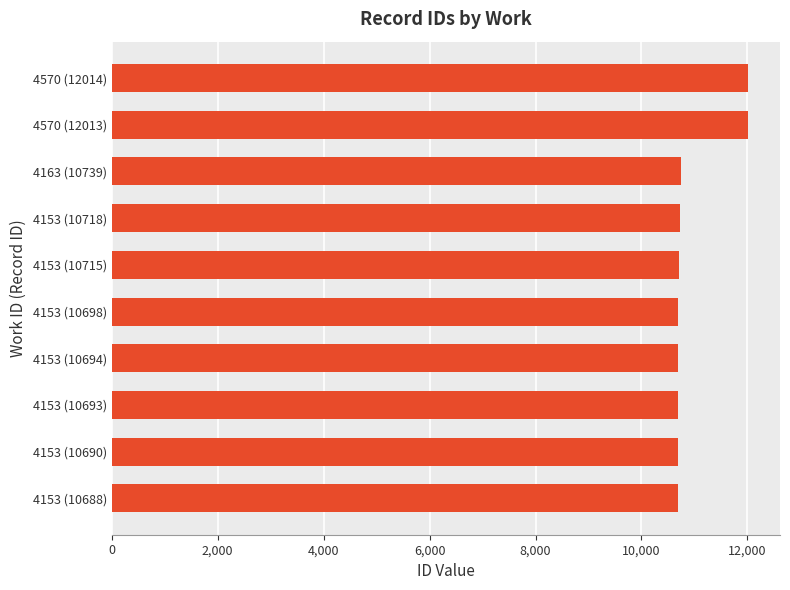

What is the ratio of the value at 4570 (12013) to the value at 4153 (10698)?

1.1